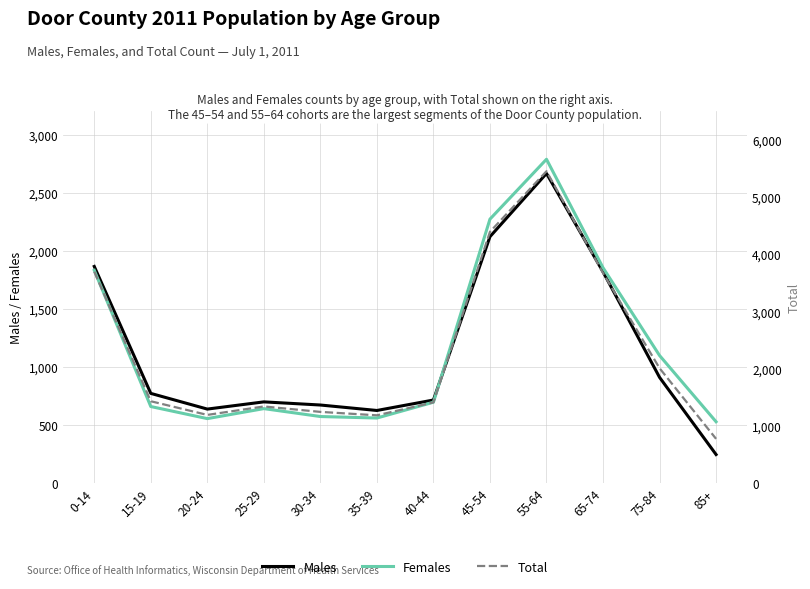

Does the chart display data point markers on the line(s)?

No